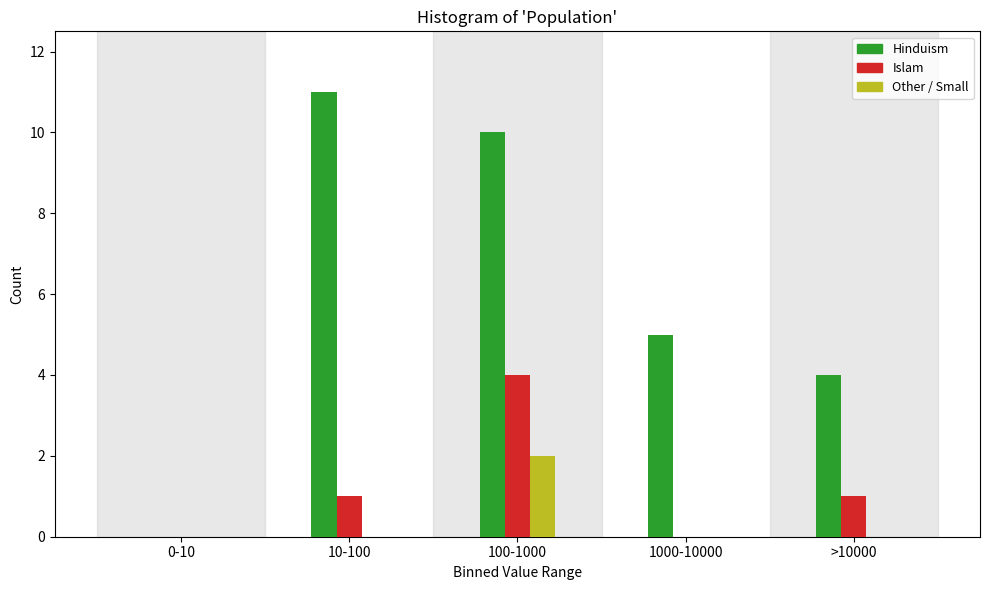

Reading left to right, extract all data points from this chart.

Hinduism: 0-10=0	10-100=11	100-1000=10	1000-10000=5	>10000=4
Islam: 0-10=0	10-100=1	100-1000=4	1000-10000=0	>10000=1
Other / Small: 0-10=0	10-100=0	100-1000=2	1000-10000=0	>10000=0